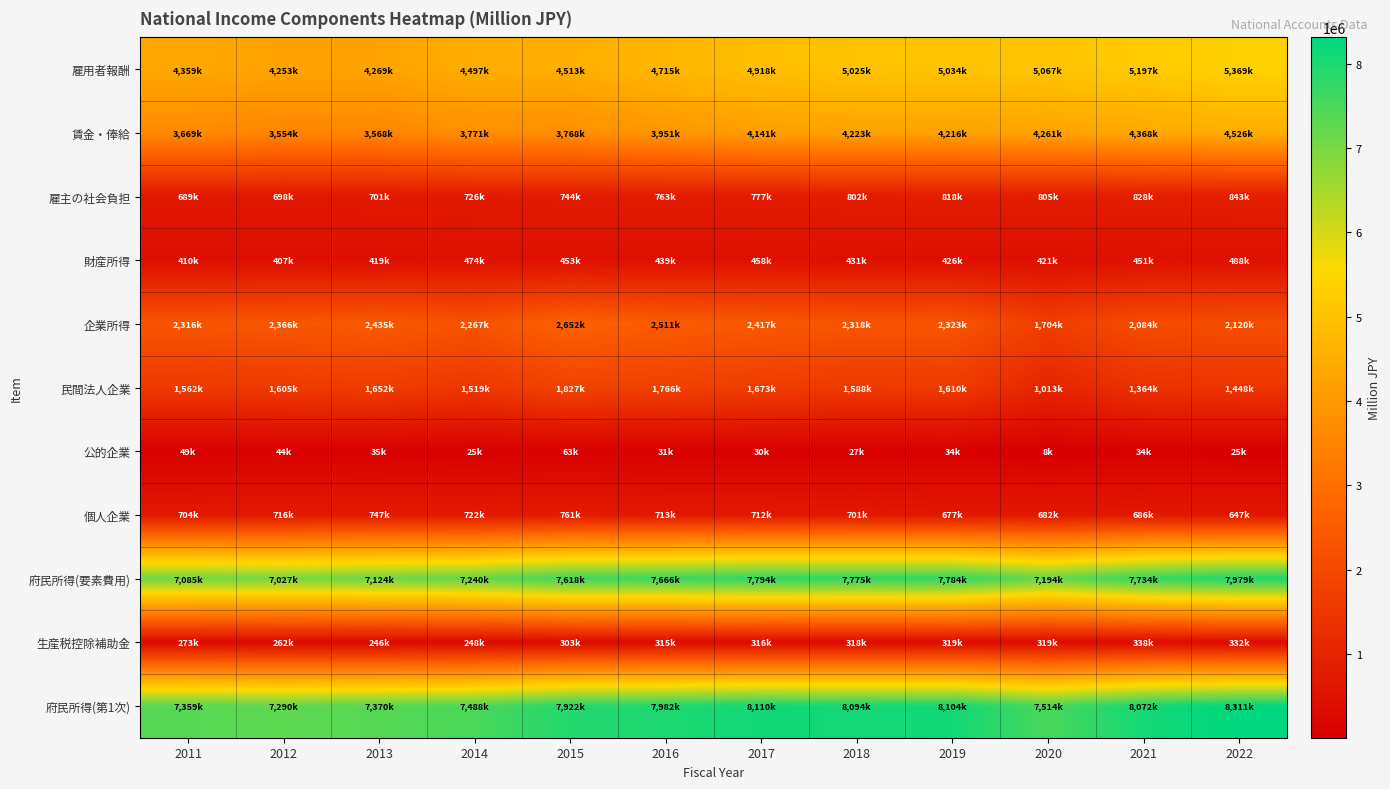

Reading left to right, extract all data points from this chart.

雇用者報酬: 2011=4359178	2012=4253739	2013=4269861	2014=4497886	2015=4513058	2016=4715445	2017=4918166	2018=5025674	2019=5034766	2020=5067339	2021=5197830	2022=5369954
賃金・俸給: 2011=3669628	2012=3554984	2013=3568480	2014=3771596	2015=3768119	2016=3951542	2017=4141152	2018=4223441	2019=4216726	2020=4261540	2021=4368831	2022=4526251
雇主の社会負担: 2011=689550	2012=698755	2013=701381	2014=726291	2015=744940	2016=763902	2017=777014	2018=802233	2019=818040	2020=805800	2021=828999	2022=843703
財産所得: 2011=410384	2012=407947	2013=419065	2014=474976	2015=453106	2016=439512	2017=458705	2018=431291	2019=426731	2020=421989	2021=451538	2022=488147
企業所得: 2011=2316112	2012=2366124	2013=2435165	2014=2267604	2015=2652670	2016=2511941	2017=2417304	2018=2318706	2019=2323229	2020=1704874	2021=2084889	2022=2120987
民間法人企業: 2011=1562804	2012=1605154	2013=1652451	2014=1519992	2015=1827519	2016=1766564	2017=1673806	2018=1588826	2019=1610524	2020=1013800	2021=1364211	2022=1448003
公的企業: 2011=49109	2012=44953	2013=35261	2014=25512	2015=63667	2016=31763	2017=30597	2018=27992	2019=34856	2020=8396	2021=34466	2022=25038
個人企業: 2011=704199	2012=716017	2013=747452	2014=722100	2015=761484	2016=713614	2017=712901	2018=701888	2019=677848	2020=682679	2021=686212	2022=647947
府民所得(要素費用): 2011=7085673	2012=7027811	2013=7124091	2014=7240466	2015=7618835	2016=7666897	2017=7794175	2018=7775671	2019=7784726	2020=7194203	2021=7734257	2022=7979088
生産税控除補助金: 2011=273984	2012=262670	2013=246844	2014=248353	2015=303778	2016=315794	2017=316199	2018=318678	2019=319964	2020=319807	2021=338162	2022=332154
府民所得(第1次): 2011=7359657	2012=7290481	2013=7370935	2014=7488819	2015=7922613	2016=7982691	2017=8110374	2018=8094350	2019=8104690	2020=7514010	2021=8072419	2022=8311243